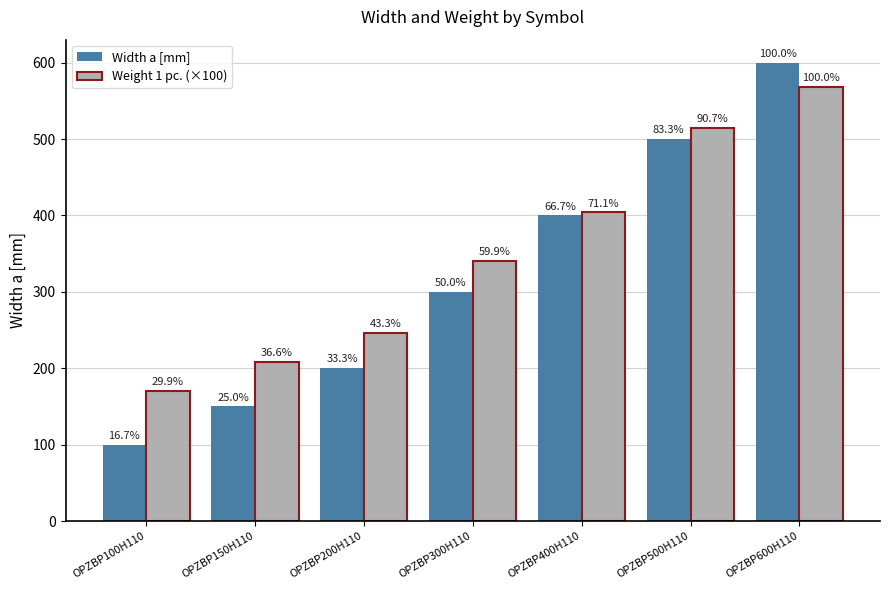

True or false: Width a [mm] has a value of 116 at OPZBP400H110.

False